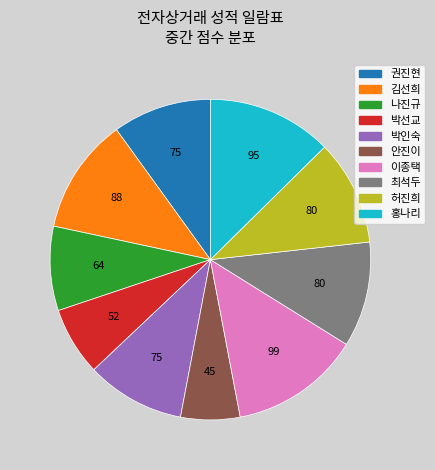

Which slice is the largest?

이종택